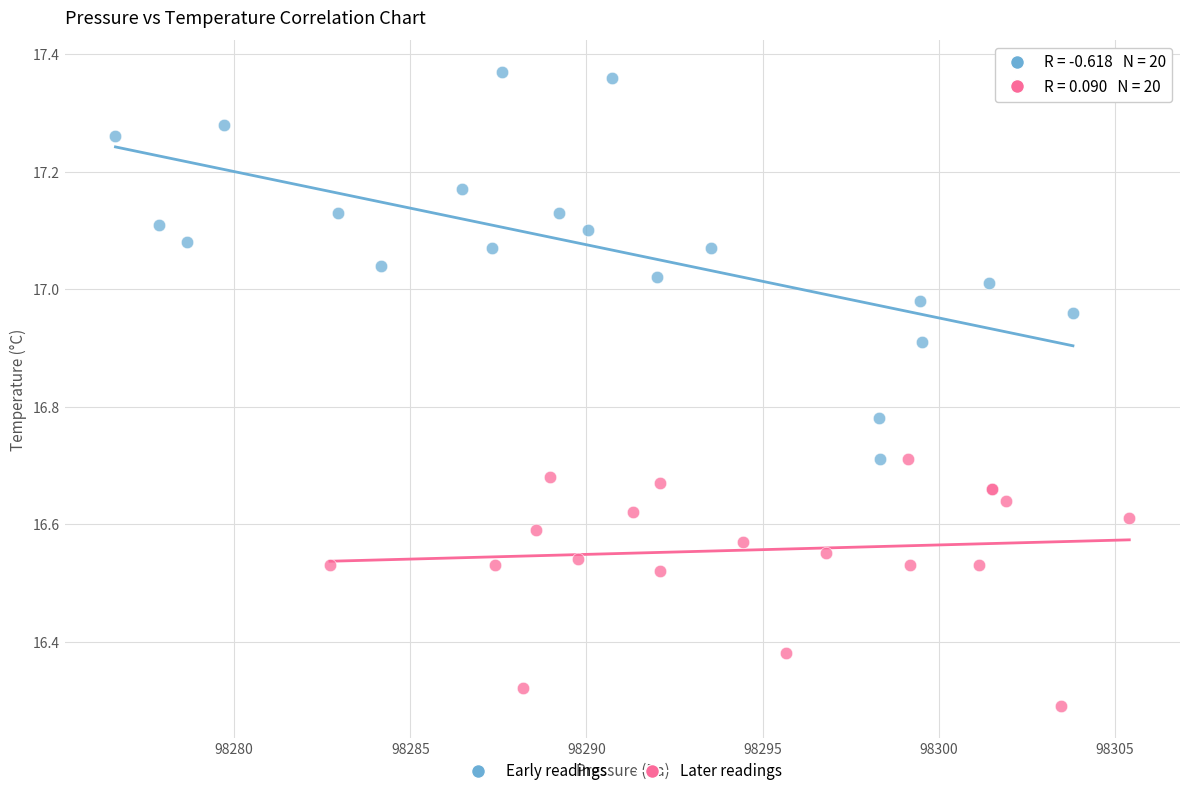

Which series contains the highest Y value?

Early readings